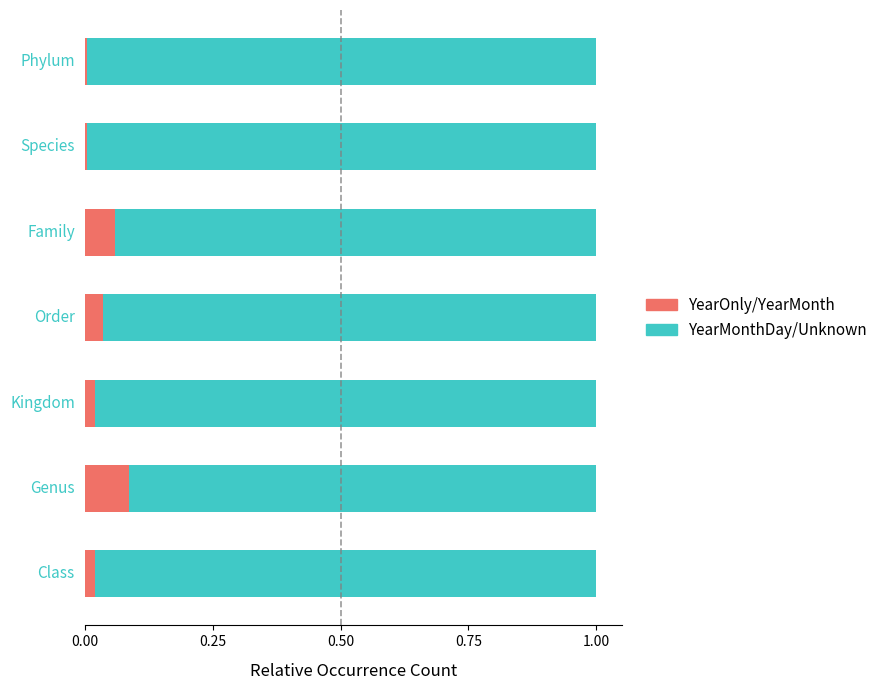

Count the number of categories in the chart.

7